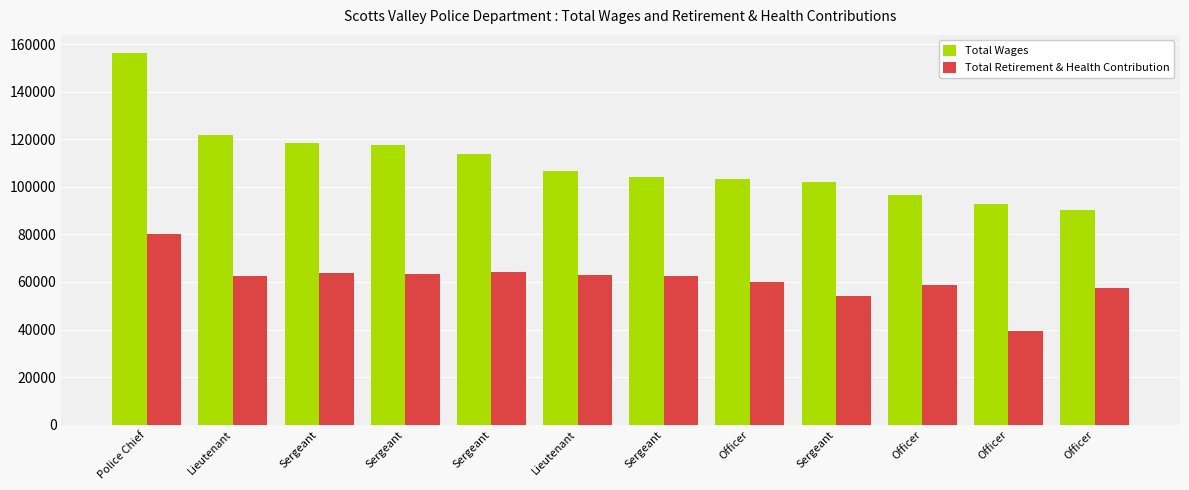

How many bars are there in each group?

2